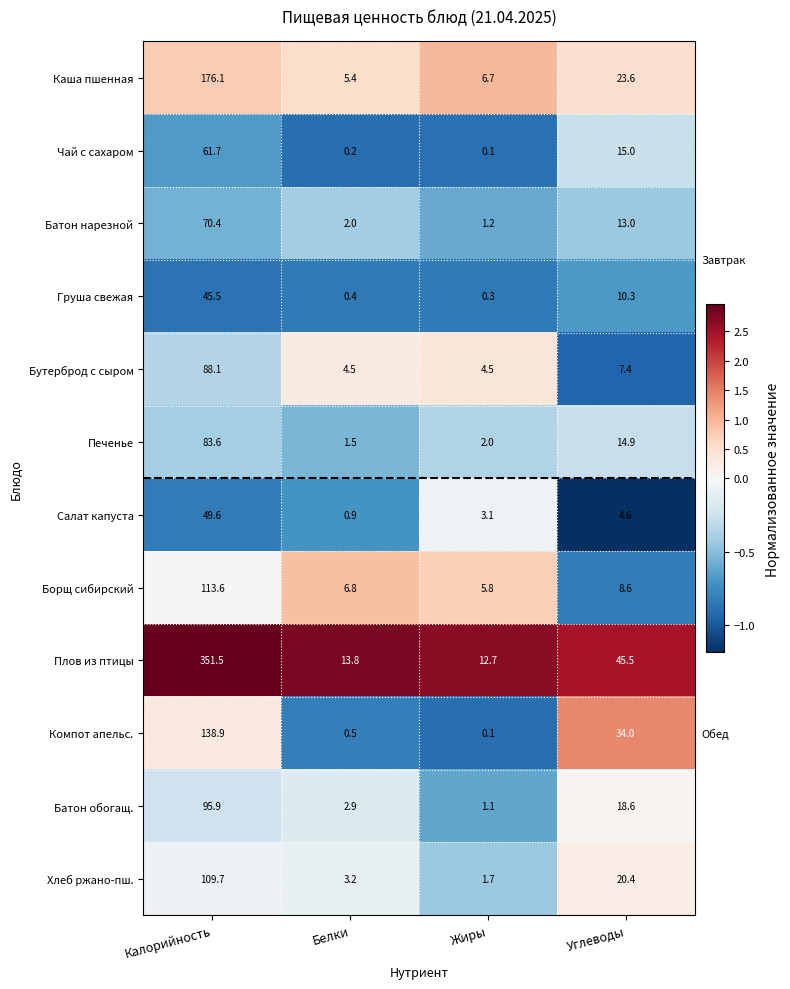

What is the difference between the highest and lowest values at Углеводы?

40.9